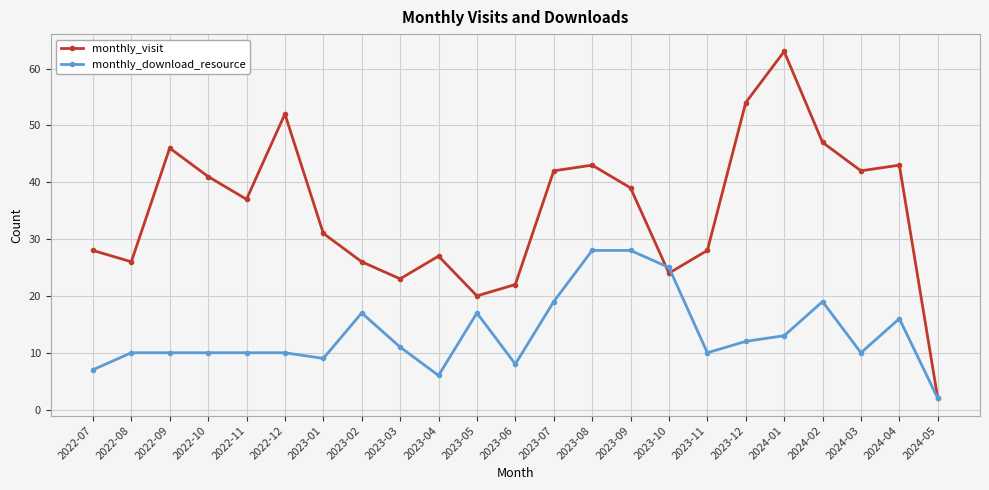

What is the minimum value for monthly_visit?

2